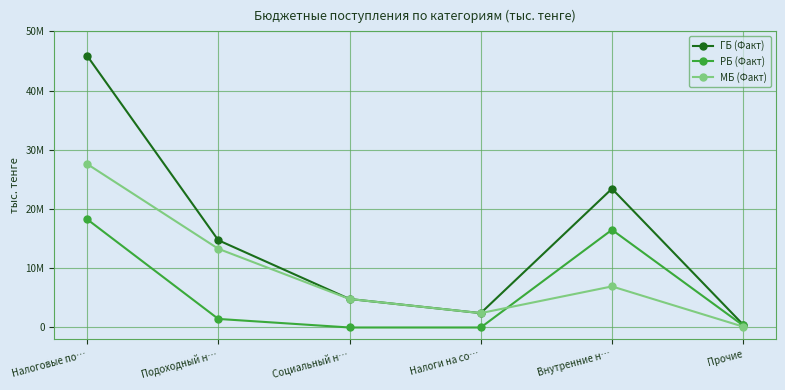

What is the difference between the maximum and minimum values in the РБ (Факт) series?

18281203